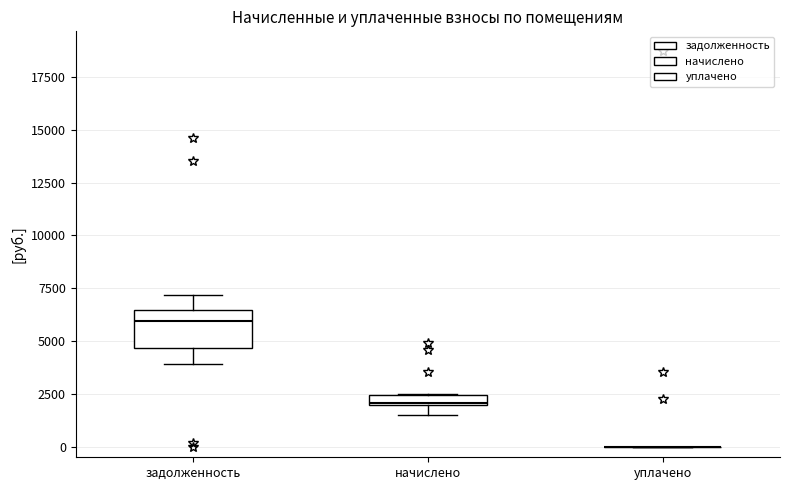

Comparing the boxes themselves (not the whiskers), which one is the tallest?

задолженность